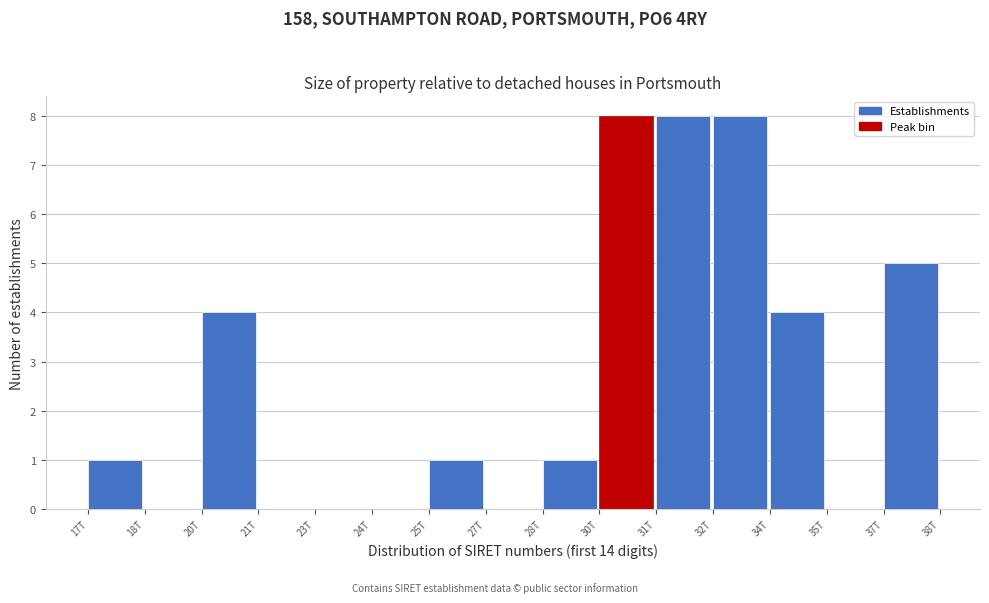

Reading right to left, list all the values displayed in this chart.

37T=5	35T=0	34T=4	32T=8	31T=8	30T=8	28T=1	27T=0	25T=1	24T=0	23T=0	21T=0	20T=4	18T=0	17T=1